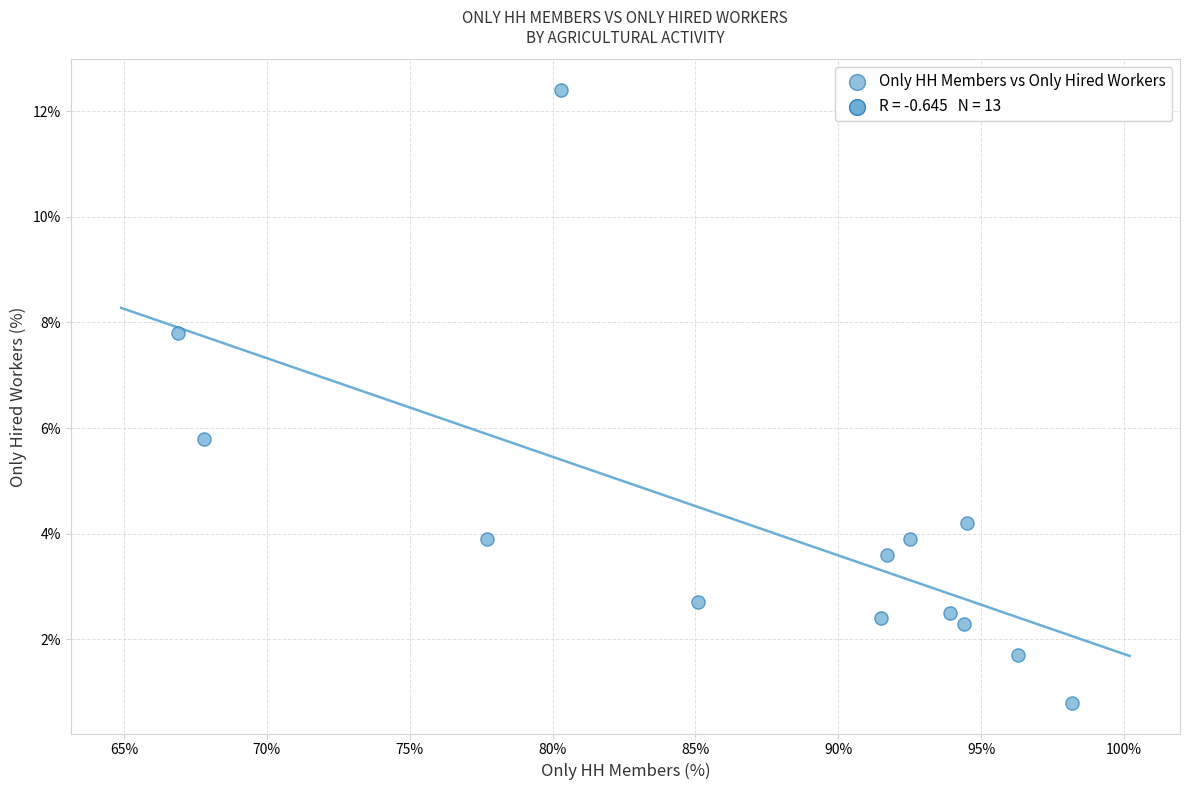

What Y value in the scatter plot is closest to 6?

5.8